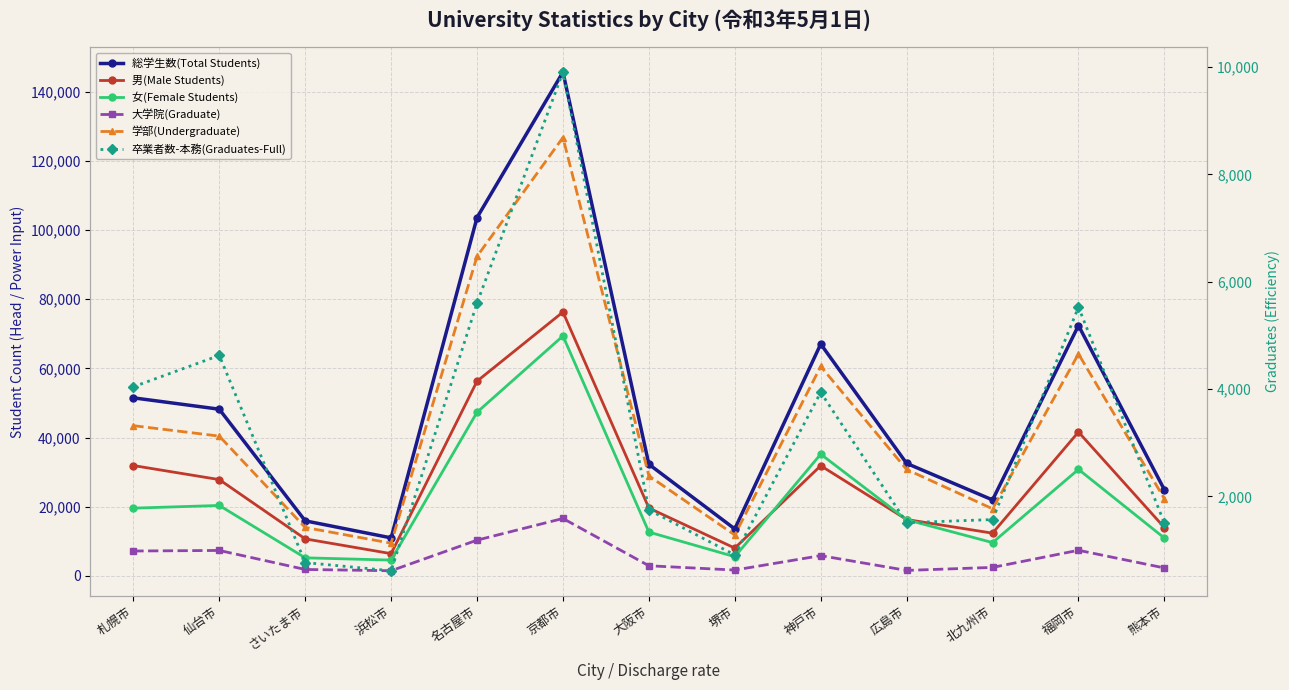

In 女(Female Students), how many points are lower than both neighbors (excluding endpoints)?

3